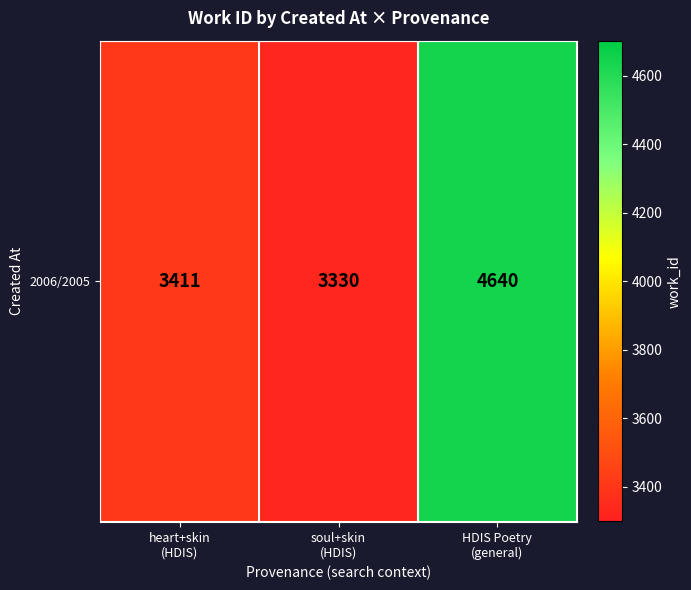

What is the difference between the maximum and minimum values?

1310